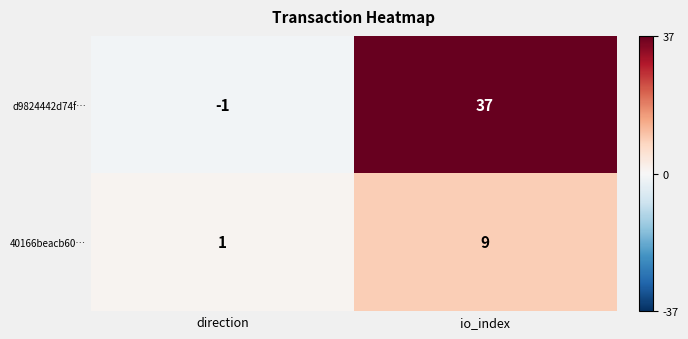

What is the average value of the d9824442d74f… series?

18